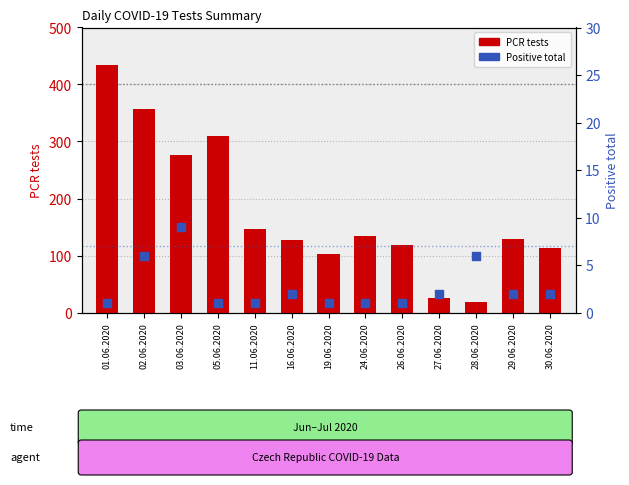

At which category is the sum across all series the highest?

01.06.2020